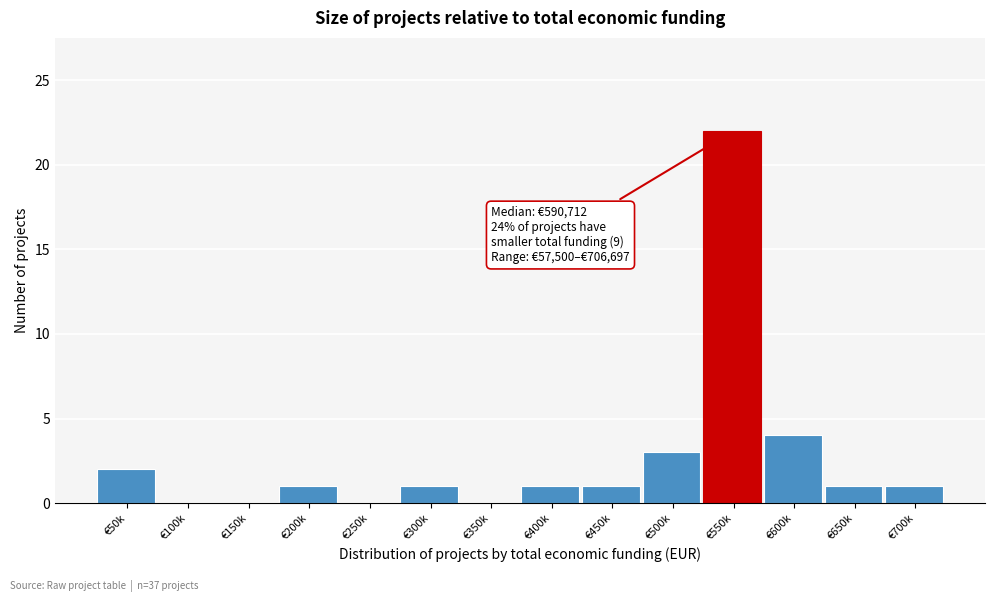

Reading right to left, extract all data points from this chart.

€700k=1	€650k=1	€600k=4	€550k=22	€500k=3	€450k=1	€400k=1	€350k=0	€300k=1	€250k=0	€200k=1	€150k=0	€100k=0	€50k=2